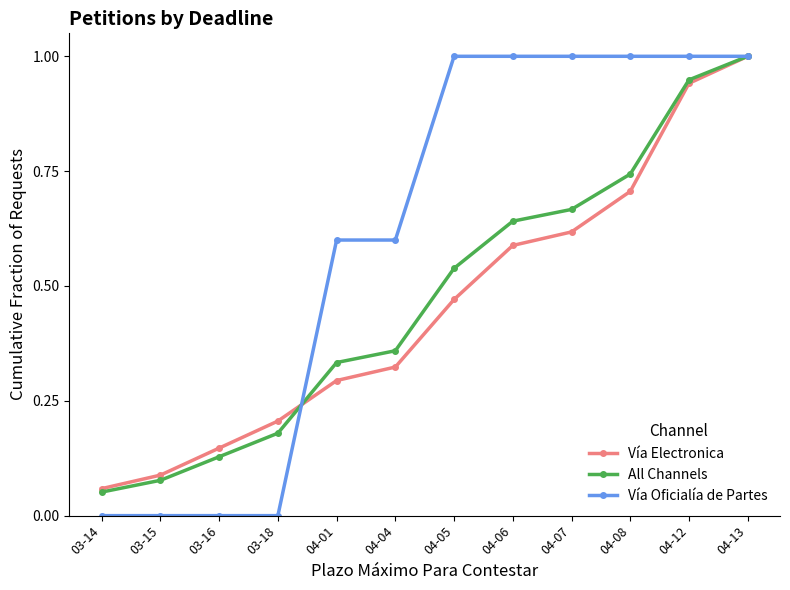

Which series has the largest total across all categories?

Vía Oficialía de Partes